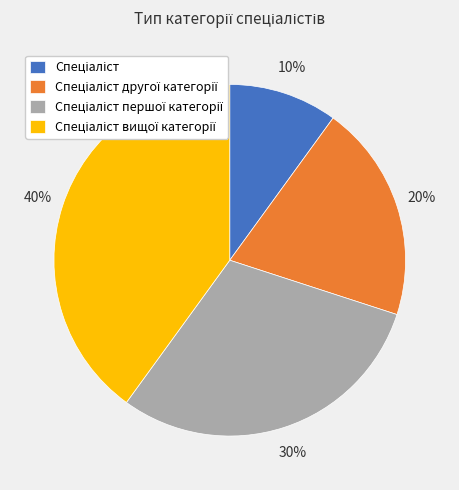

Is there any slice that represents more than half of the pie?

No